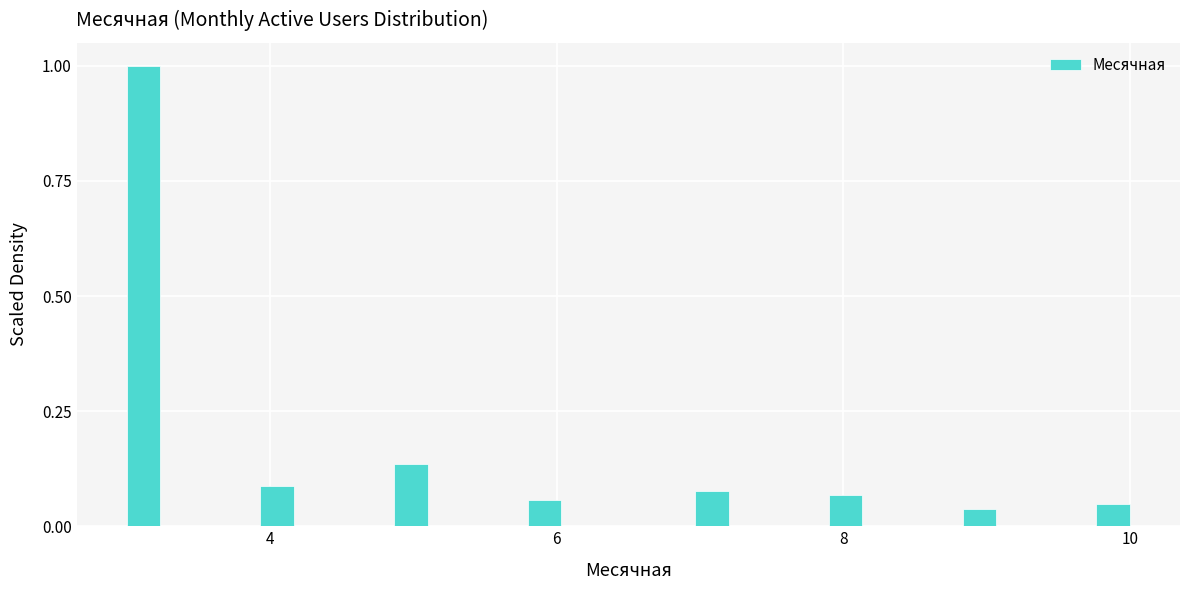

Read against the x-axis, roughly where is the centre of the tallest bar?

3.2